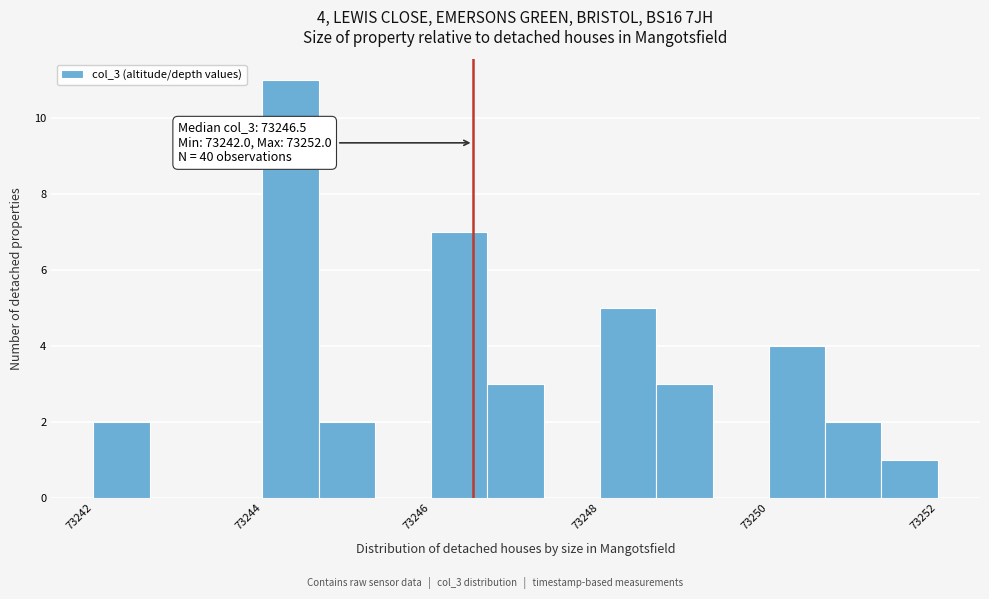

Around what value on the x-axis is the tallest bar? Give the approximate position of its centre, as read against the axis.

73244.4